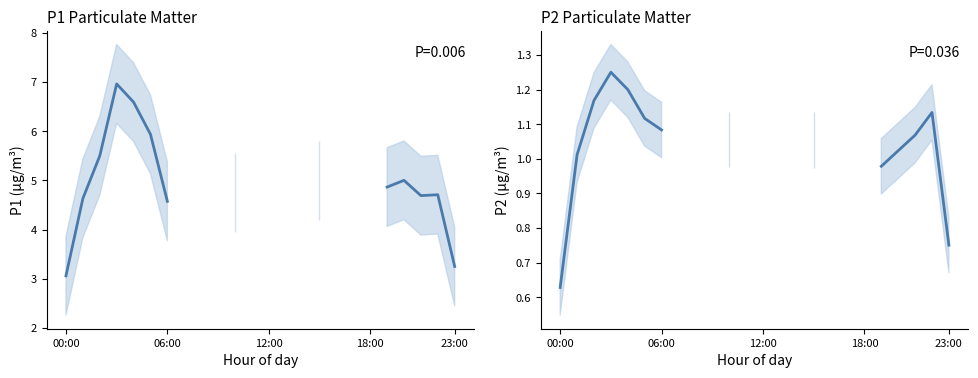

Which category has the lowest value in the P2 series?

00:00